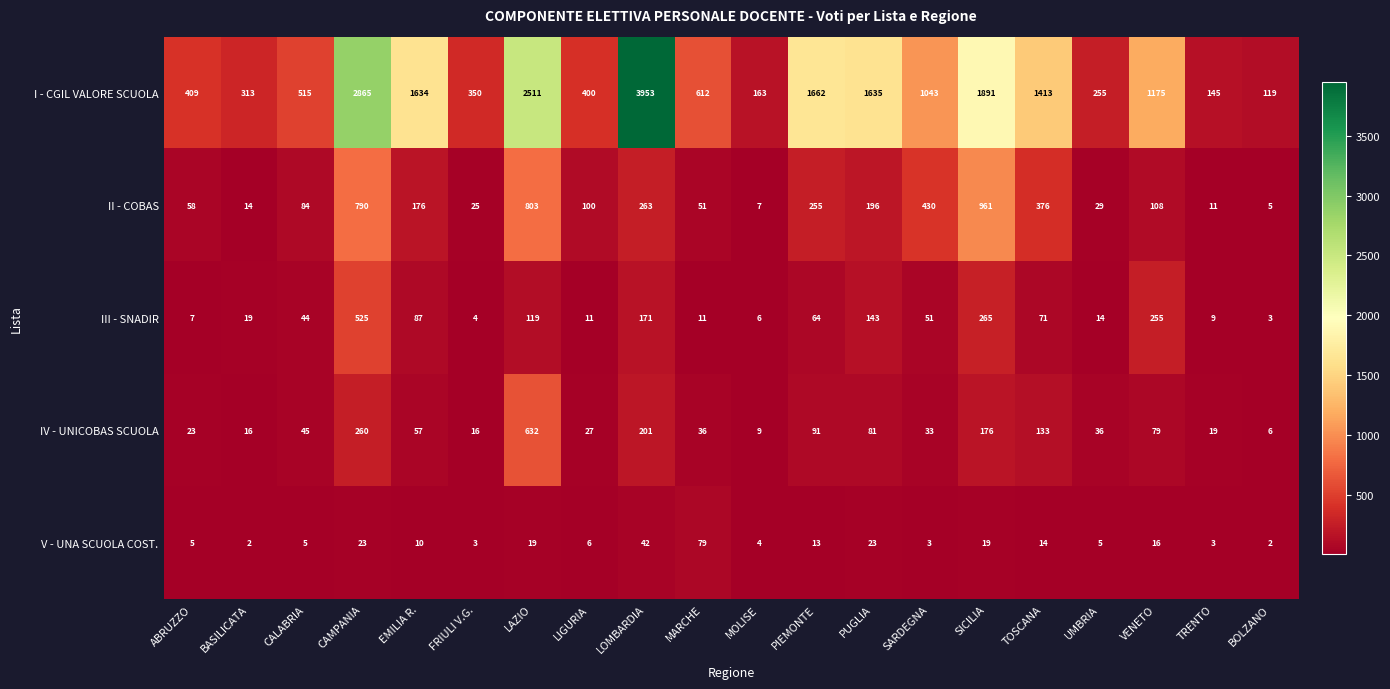

What is the difference between the highest and lowest values at CAMPANIA?

2842